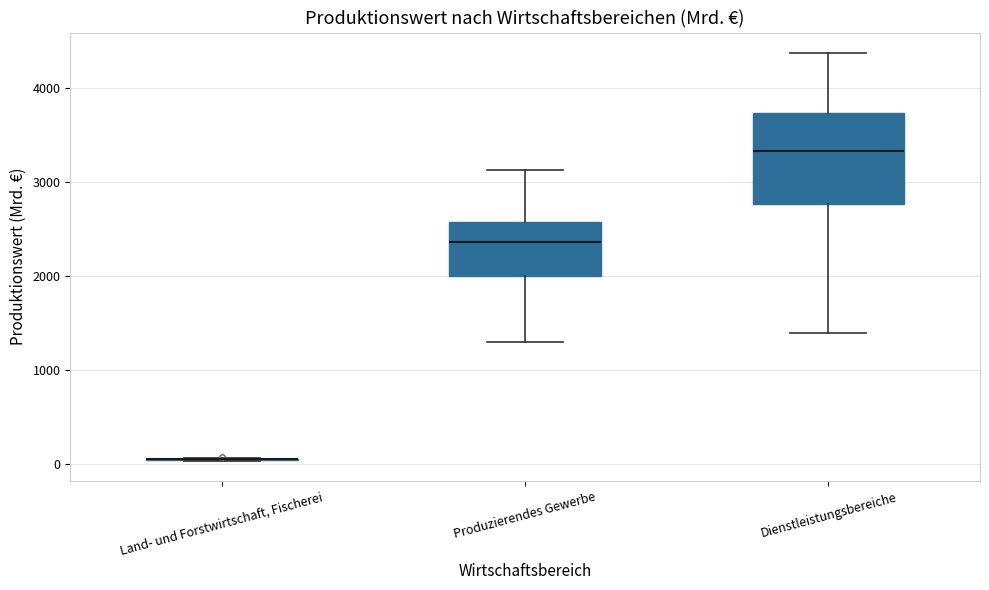

Where does the upper whisker of the box for Produzierendes Gewerbe end on the y-axis? The values are not printed on the chart, so give them approximately, as read against the axis.

3100